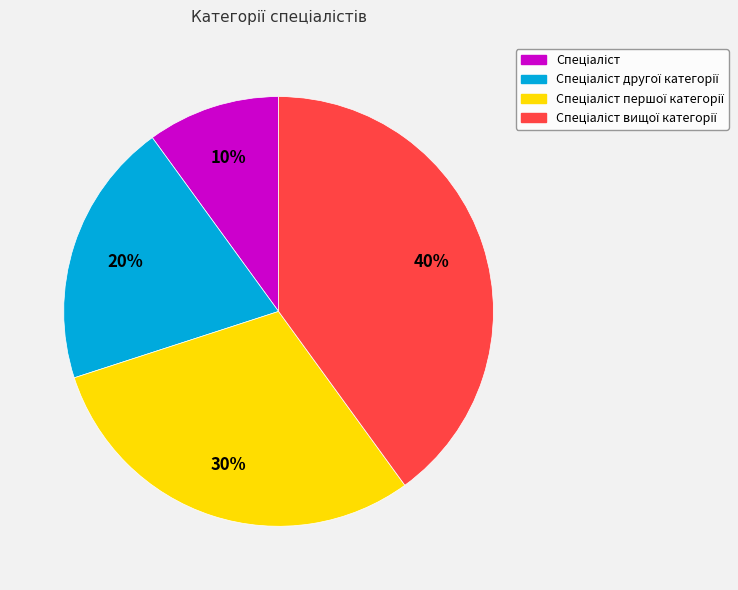

Does any single category account for the majority?

No